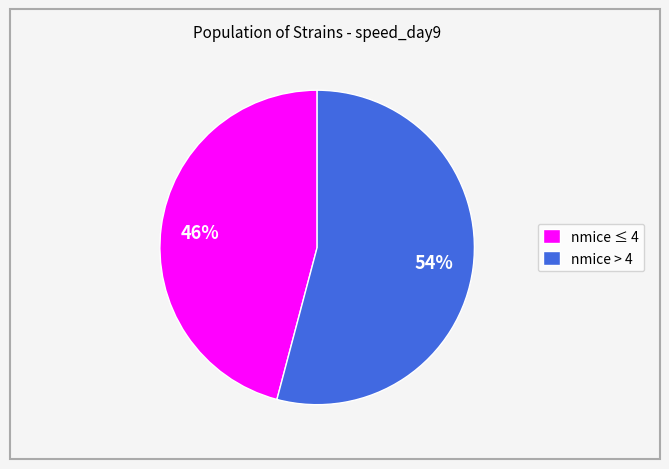

Which slice is the largest?

nmice > 4